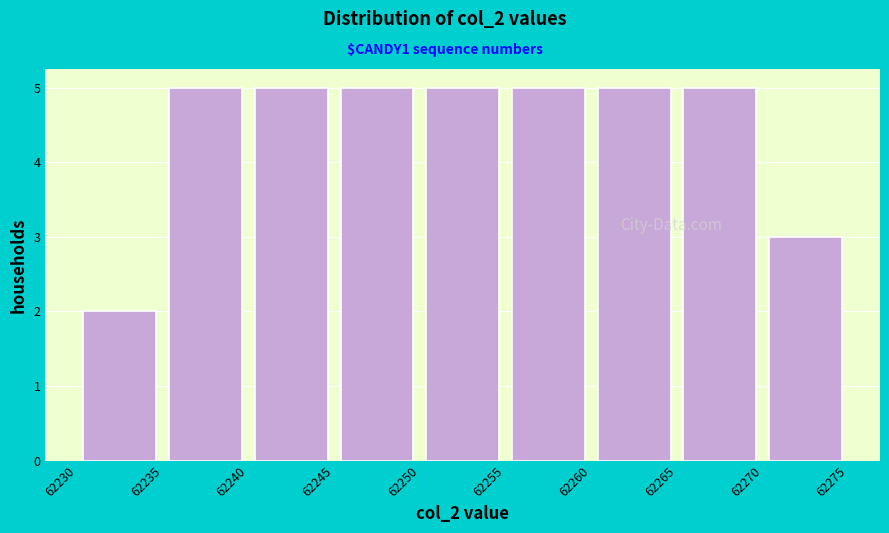

How tall is the bar that spans 62245 to 62250 on the x-axis? The values are not printed on the chart, so give them approximately, as read against the axis.

5